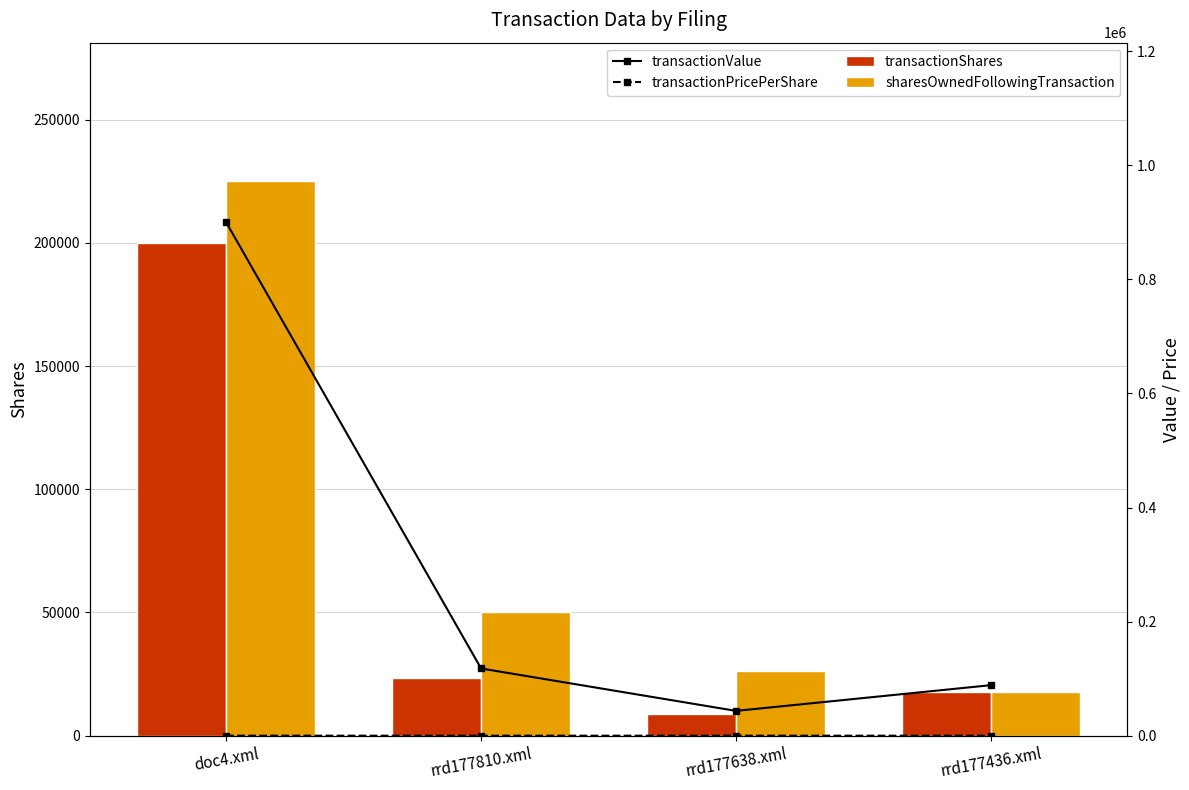

At which category does the chart reach its minimum across all series?

doc4.xml